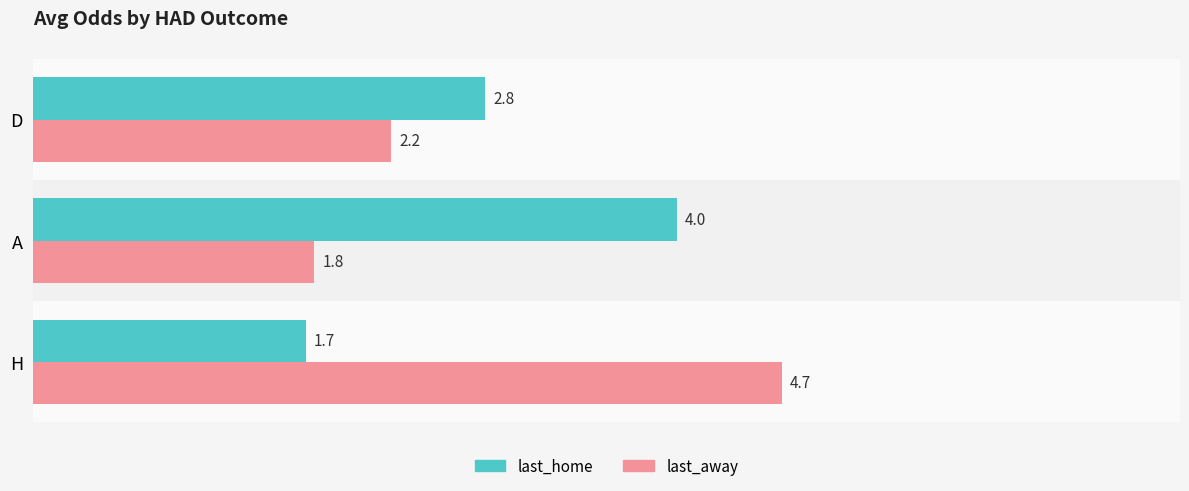

What is the highest value of the last_away series?

4.7